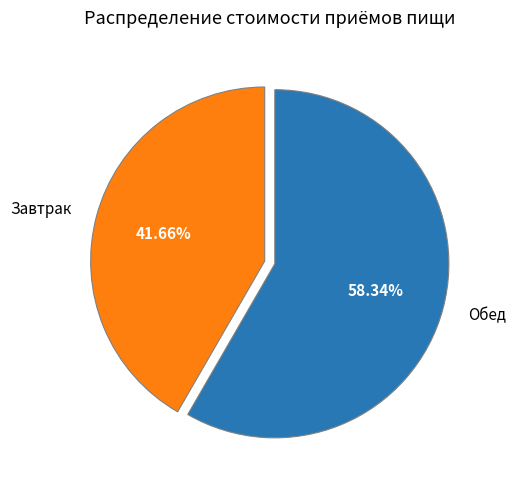

Combined, do Обед and Завтрак account for over 50%?

Yes